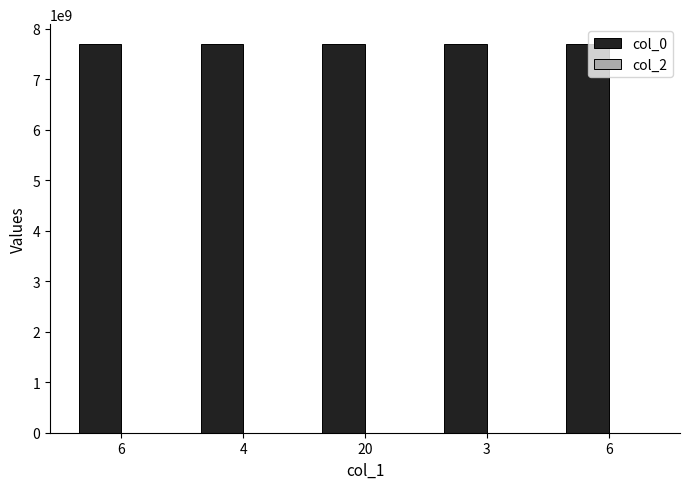

Which category has the lowest value in the col_2 series?

20